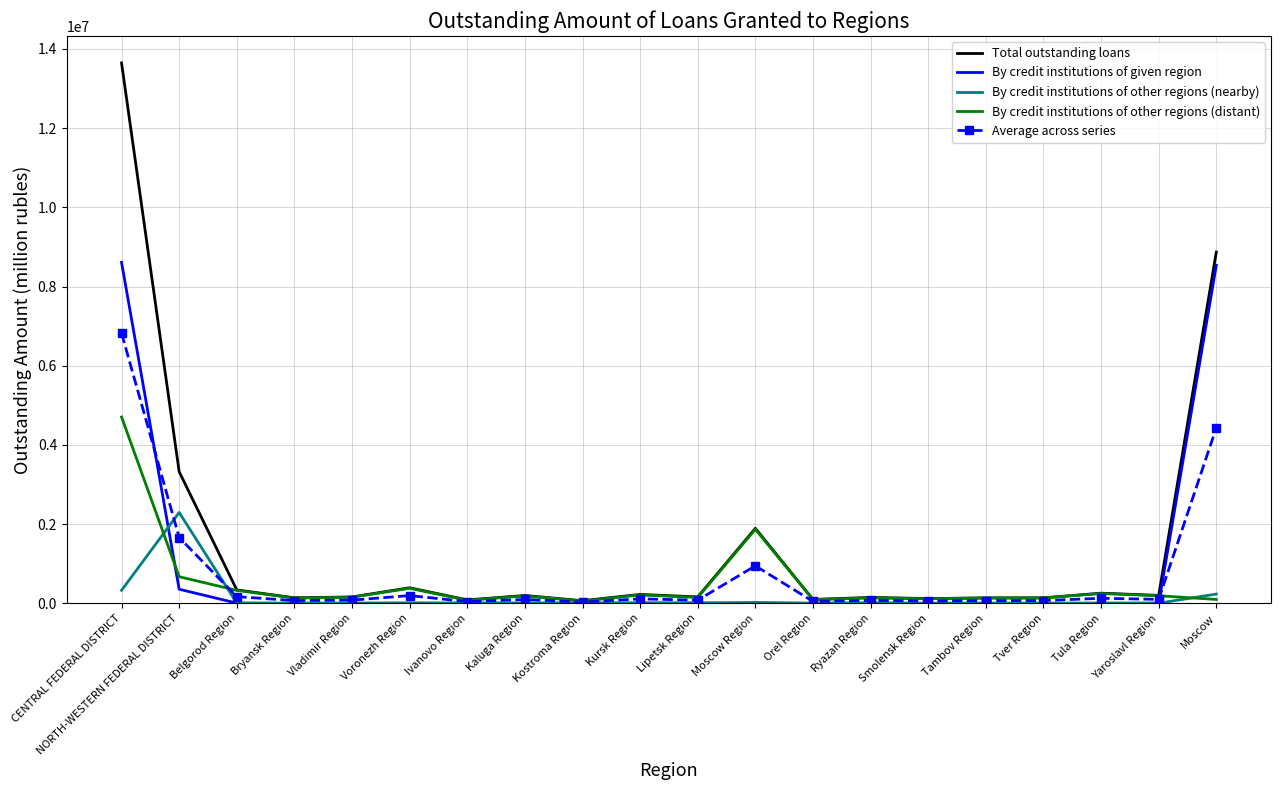

Is the value of By credit institutions of other regions (nearby) at Tver Region greater than the value of By credit institutions of other regions (distant) at Vladimir Region?

No